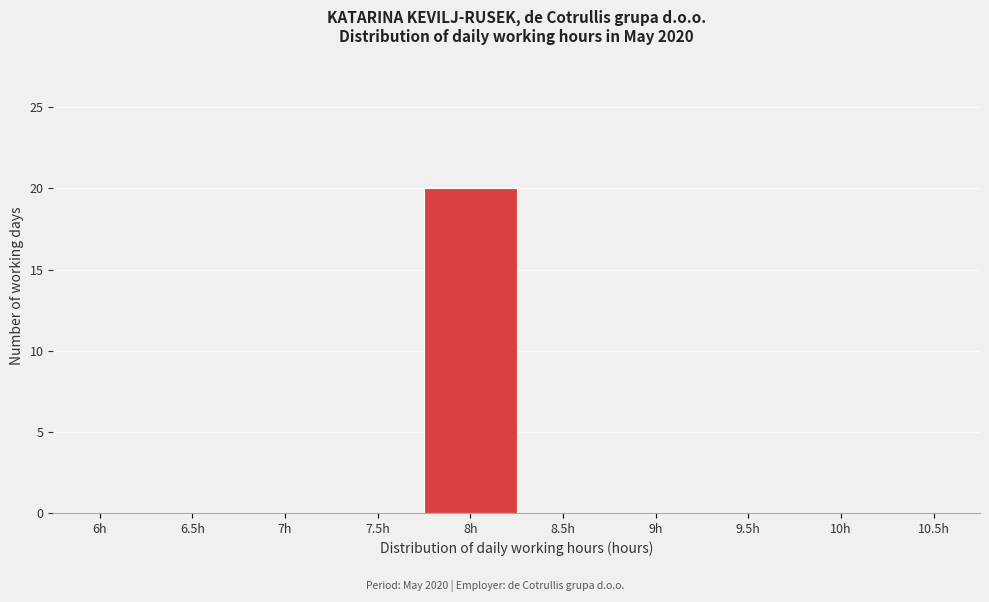

Reading left to right, extract all data points from this chart.

6h=0	6.5h=0	7h=0	7.5h=0	8h=20	8.5h=0	9h=0	9.5h=0	10h=0	10.5h=0